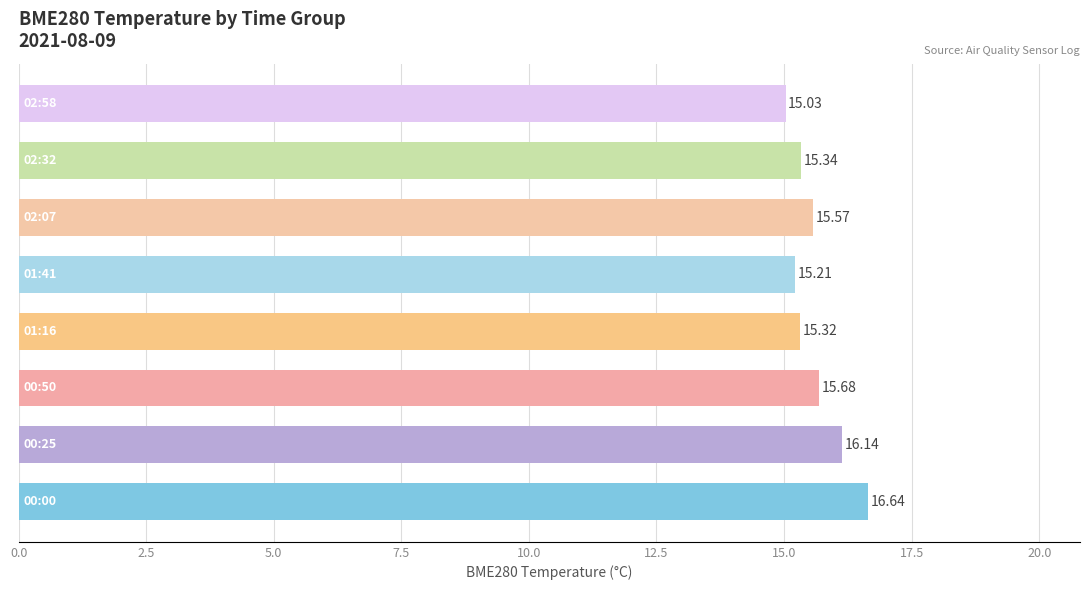

What is the difference between the maximum and minimum values?

1.6